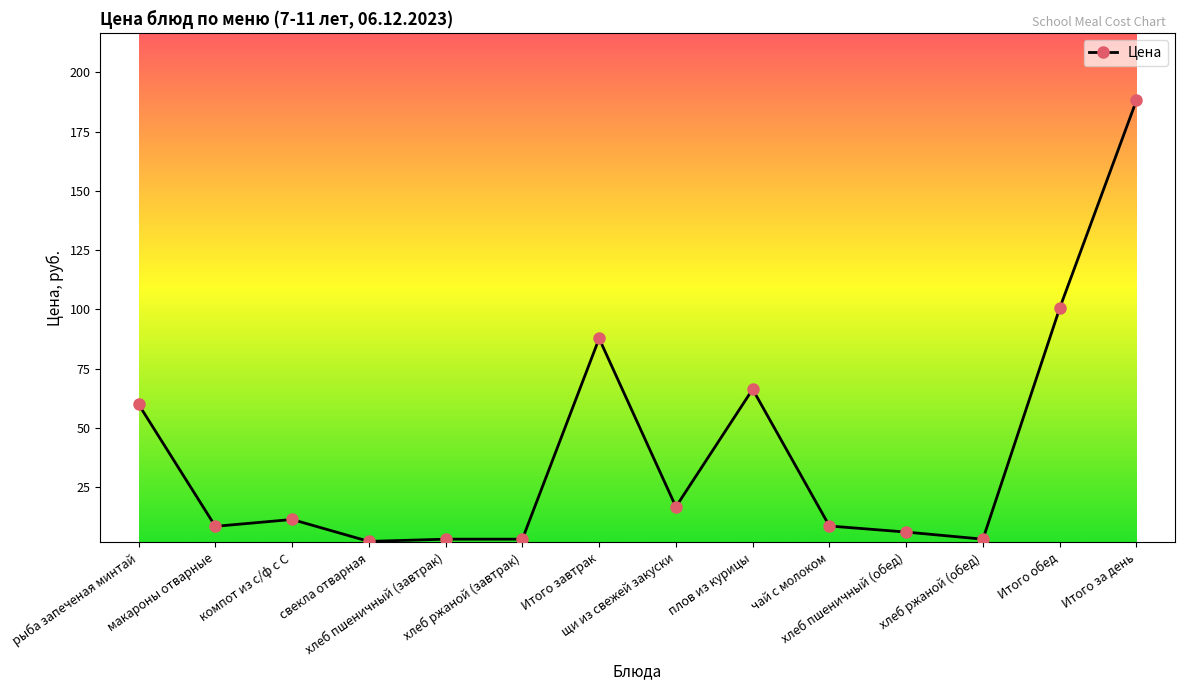

What is the difference between the second highest and minimum values?

98.4